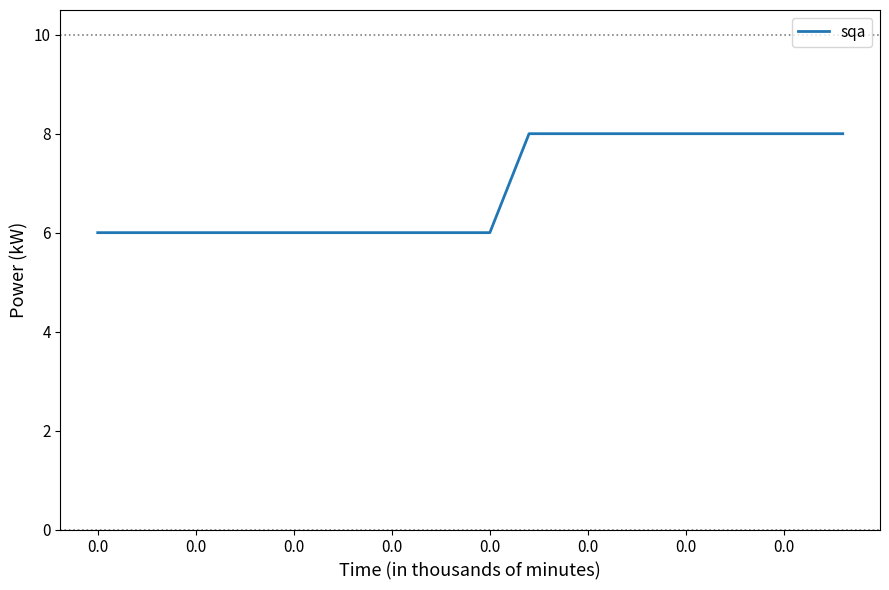

What is the maximum value shown in the chart?

8